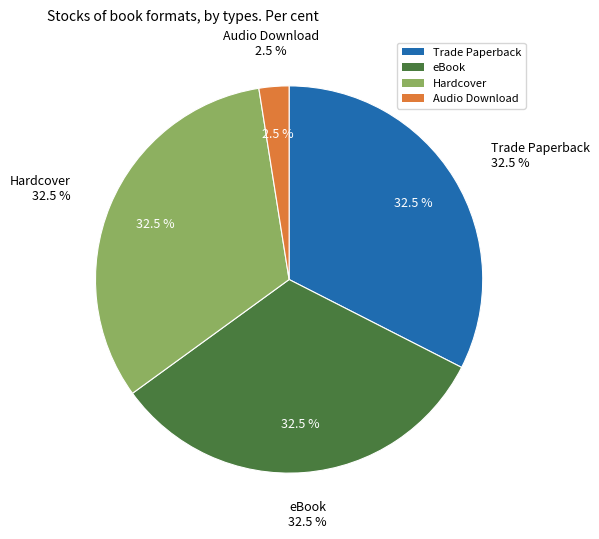

To the nearest percent, what is the difference between the largest and smallest slice percentages?

30%